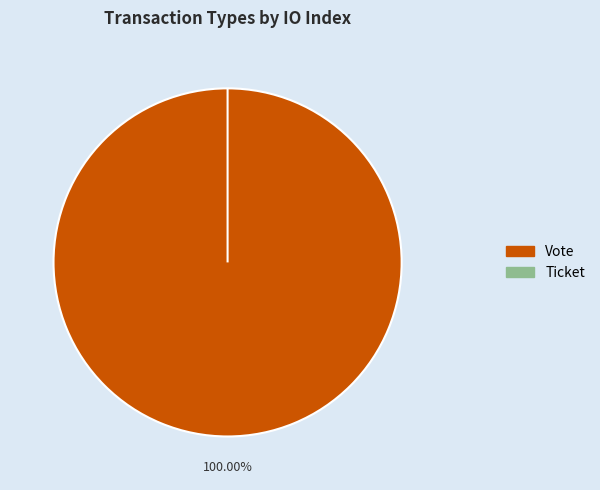

What is the total percentage of Ticket and Vote?

100.0%